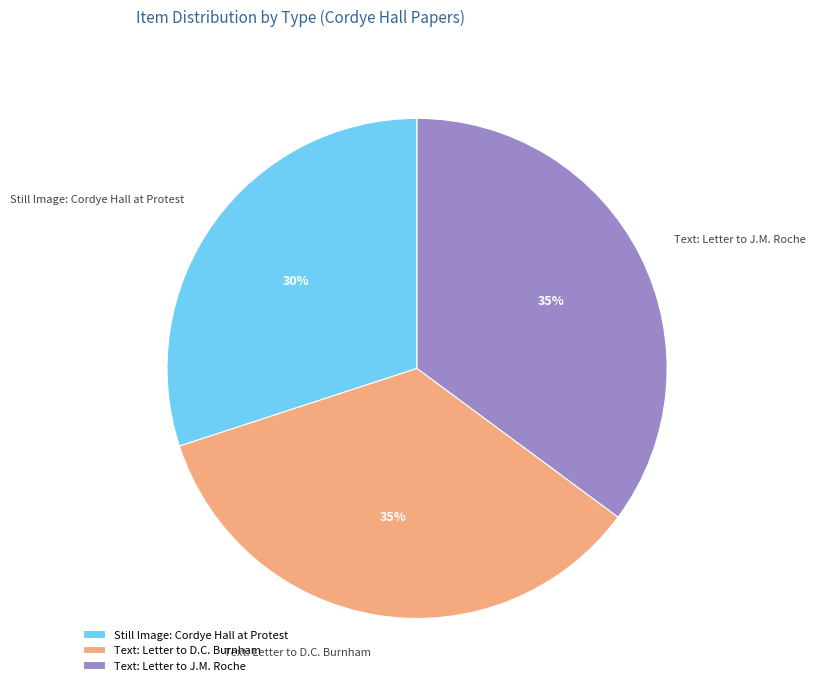

To the nearest percent, what is the combined percentage of Text: Letter to J.M. Roche and Still Image: Cordye Hall at Protest?

65%